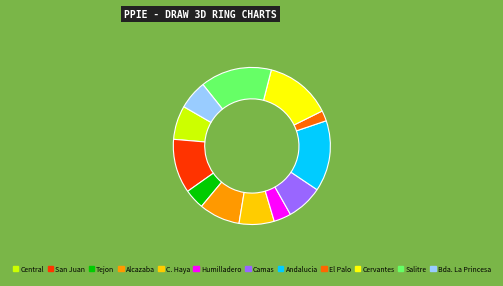

True or false: San Juan accounts for 11% of the total.

True